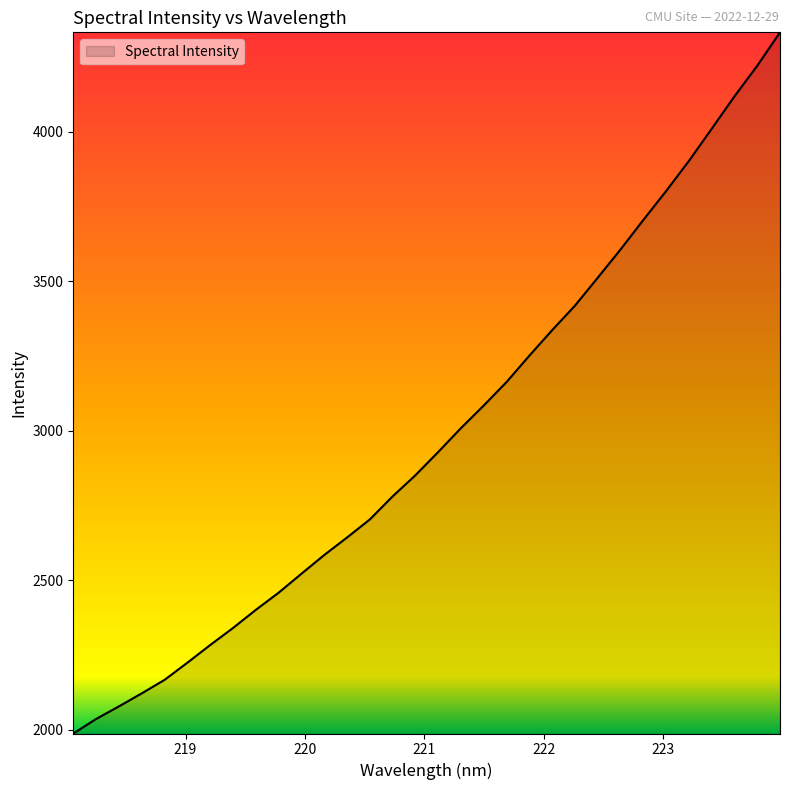

What is the average value?

2986.9